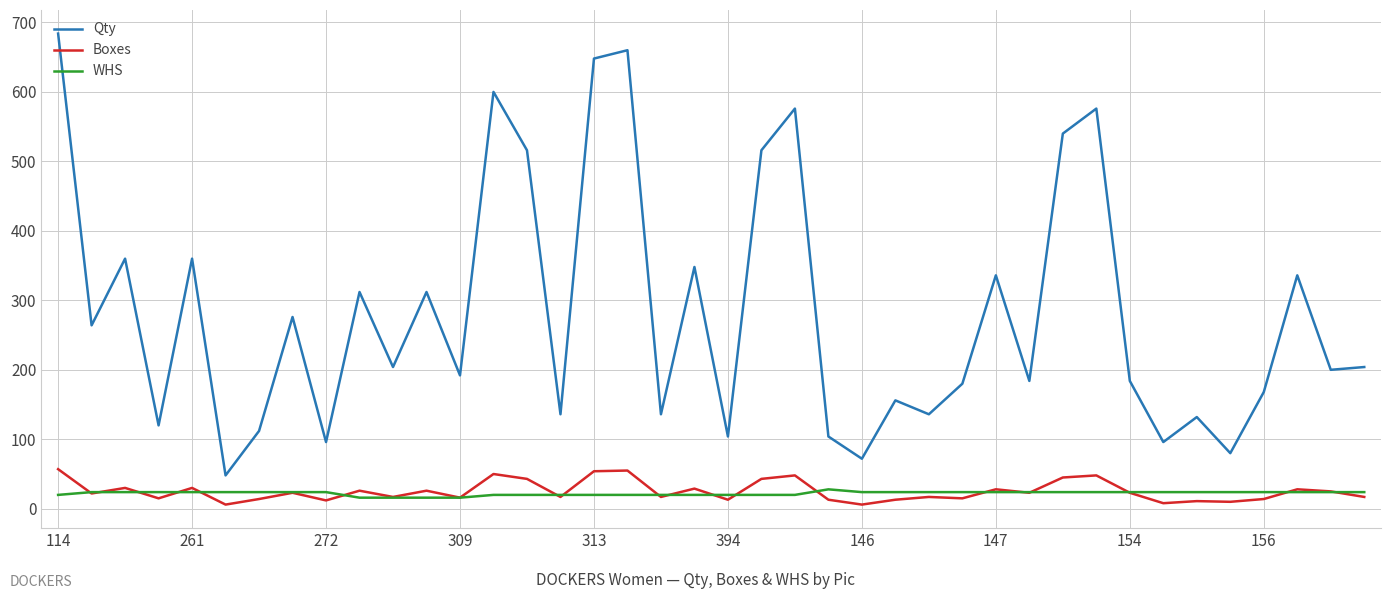

What is the greatest value displayed?

684.0